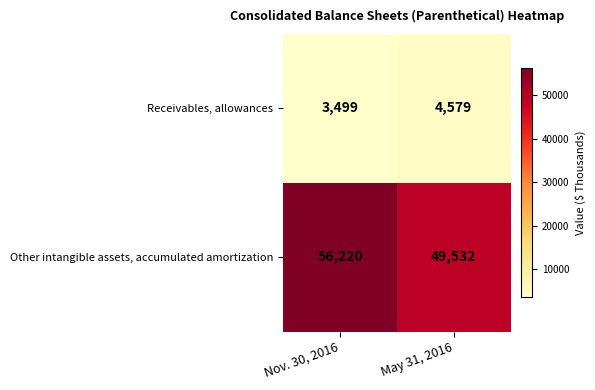

The Receivables, allowances series shows 3499 at Nov. 30, 2016. True or false?

True